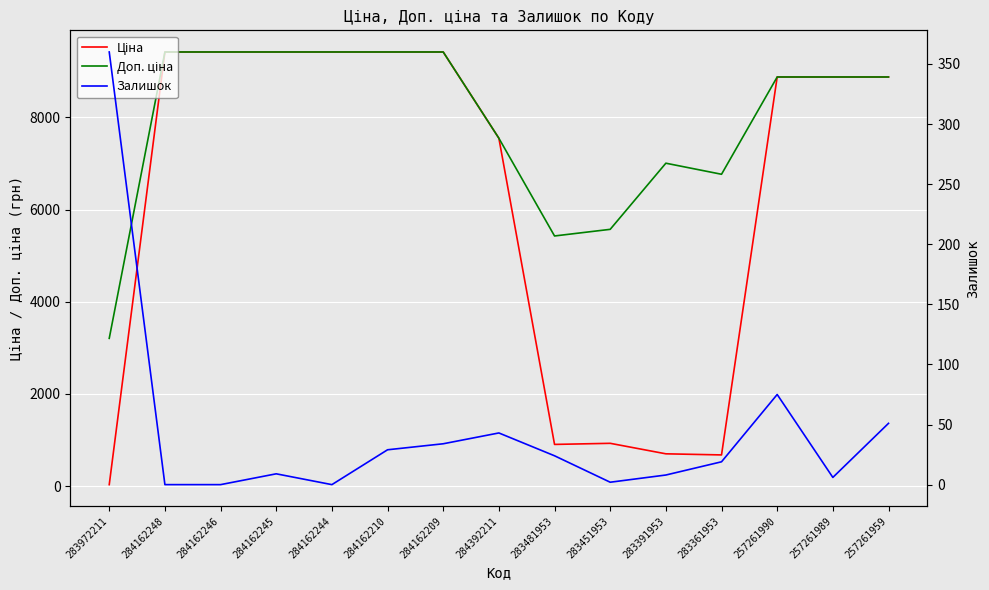

Reading left to right, transcribe all the data shown in this chart.

Ціна: 32.0	9416.9	9416.9	9416.9	9416.9	9416.9	9416.9	7545.9	904.3	928.3	700.4	676.4	8874.6	8874.6	8874.6
Доп. ціна: 3205.0	9416.9	9416.9	9416.9	9416.9	9416.9	9416.9	7545.9	5425.9	5569.9	7004.3	6764.4	8874.6	8874.6	8874.6
Залишок: 360.0	0.0	0.0	9.0	0.0	29.0	34.0	43.0	24.0	2.0	8.0	19.0	75.0	6.0	51.0